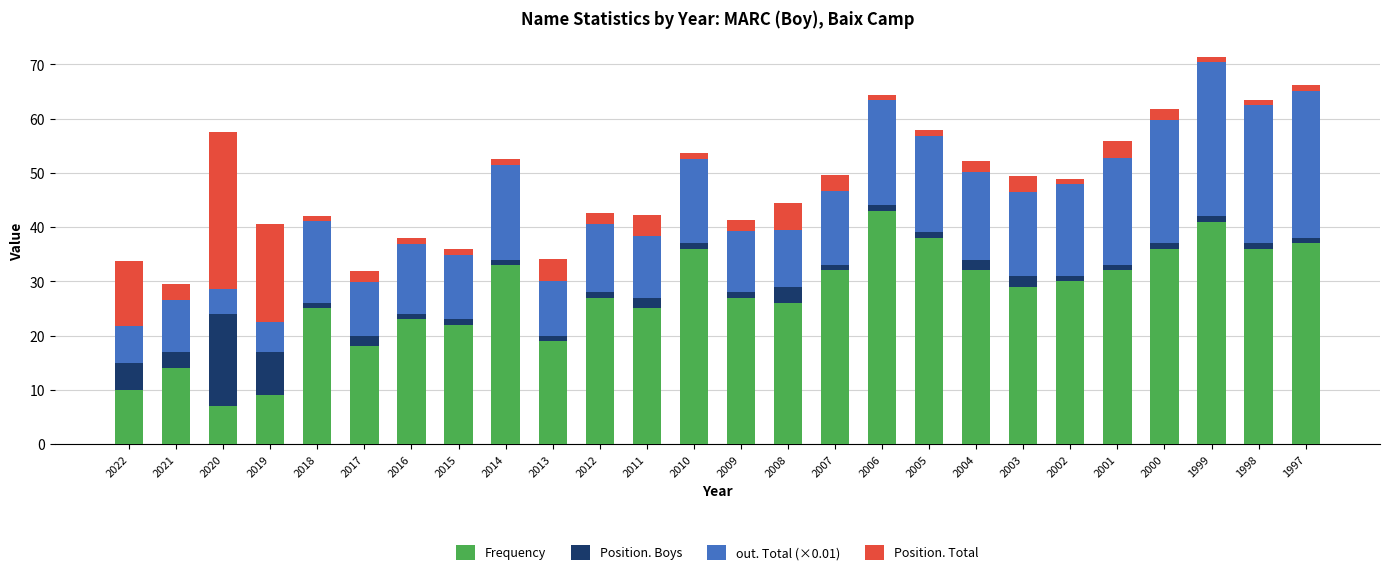

Does the chart contain stacked bars?

Yes